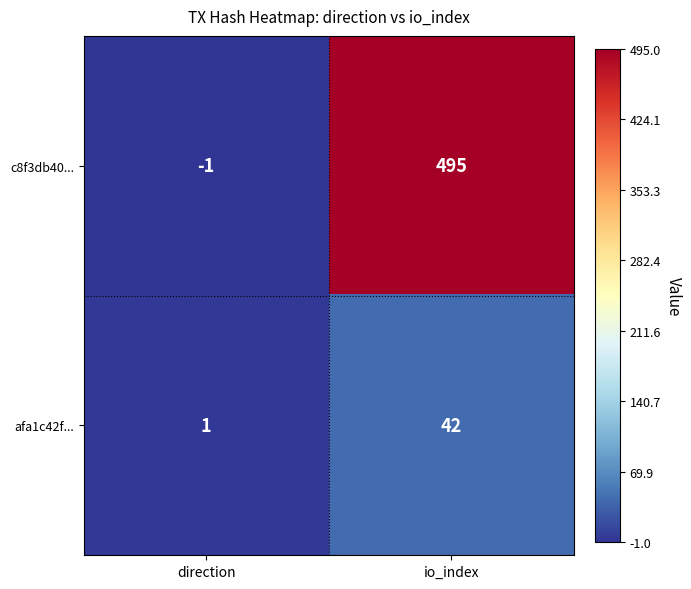

Reading left to right, list all the values displayed in this chart.

c8f3db40...: direction=-1	io_index=495
afa1c42f...: direction=1	io_index=42